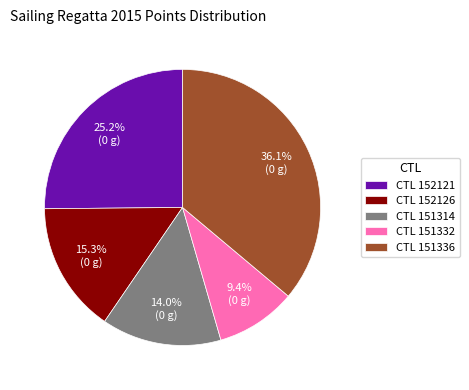

Which slice is the largest?

CTL 151336